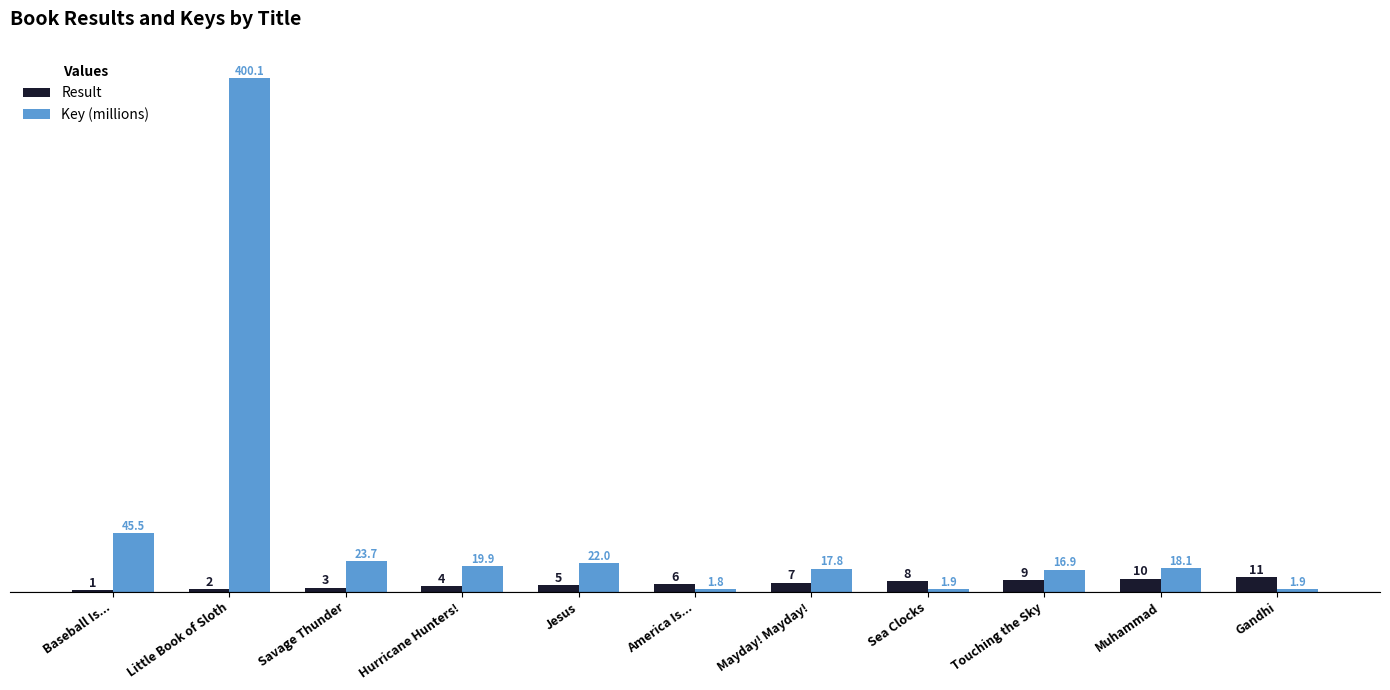

Reading left to right, list all the values displayed in this chart.

Result: 1.0	2.0	3.0	4.0	5.0	6.0	7.0	8.0	9.0	10.0	11.0
Key (millions): 45.5	400.1	23.7	19.9	22.0	1.8	17.8	1.9	16.9	18.1	1.9